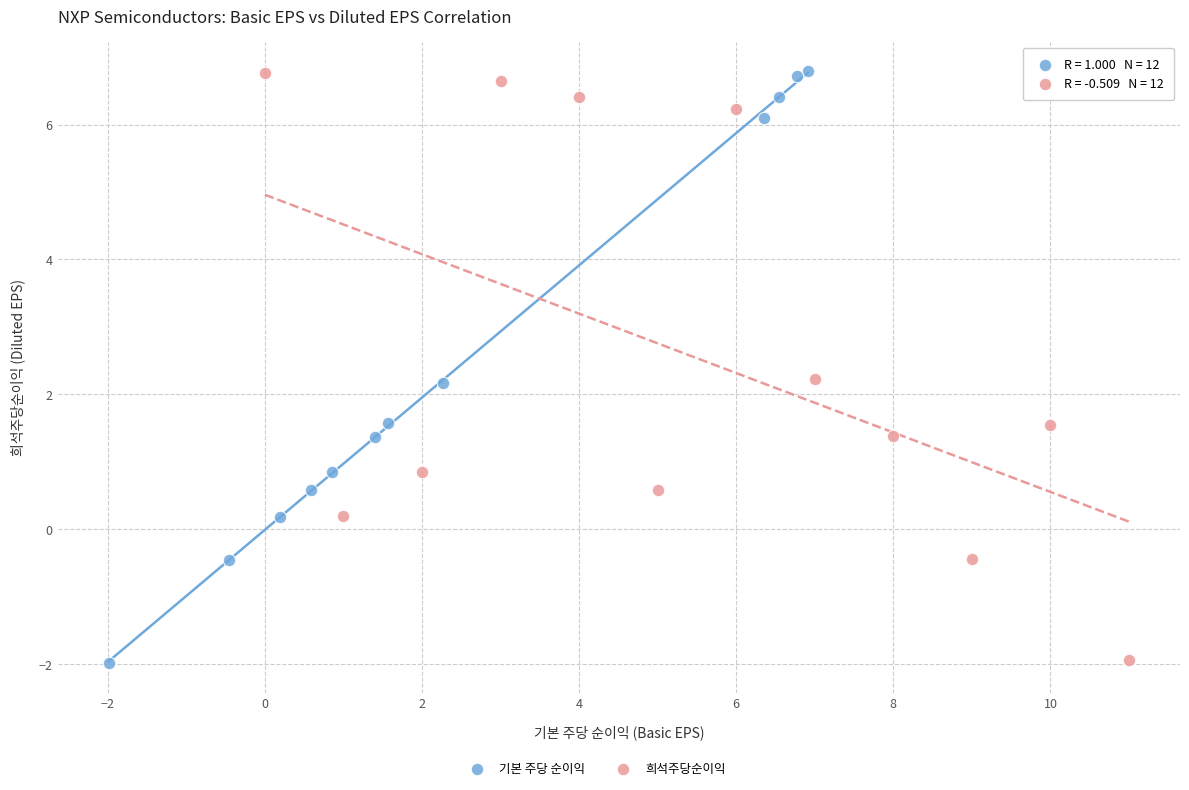

Which series has the largest Y range (max minus min)?

기본 주당 순이익